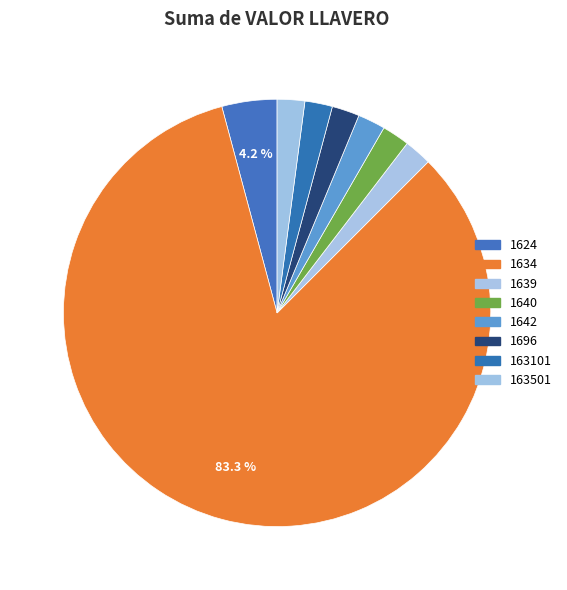

Between 1642 and 1634, which is larger?

1634